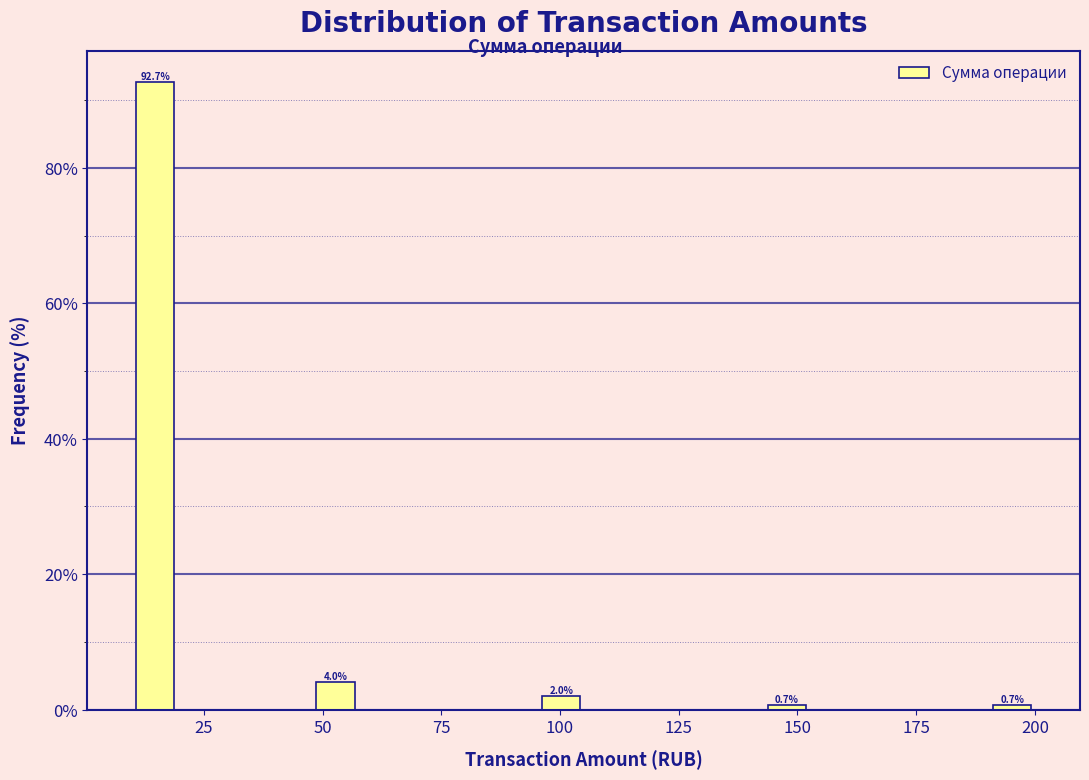

Read against the x-axis, roughly where is the centre of the tallest bar?

15